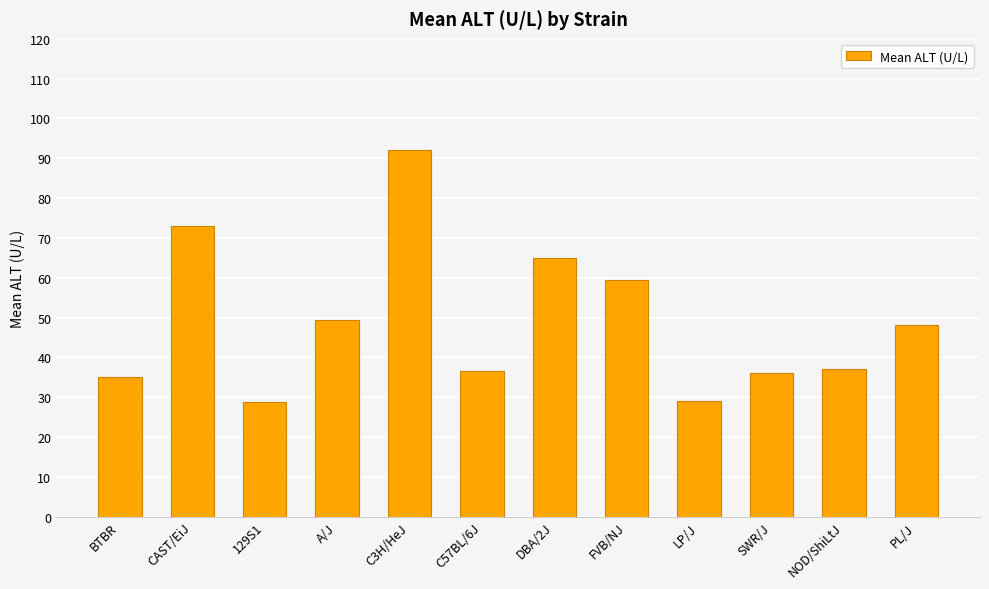

What is the value of the 5th bar from the left?

92.0